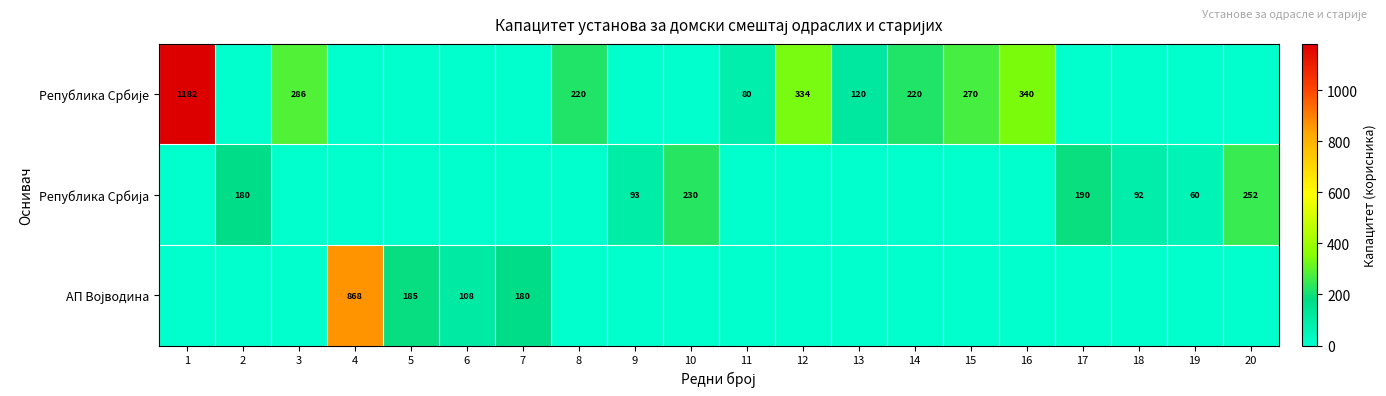

How many categories are shown in the chart?

20